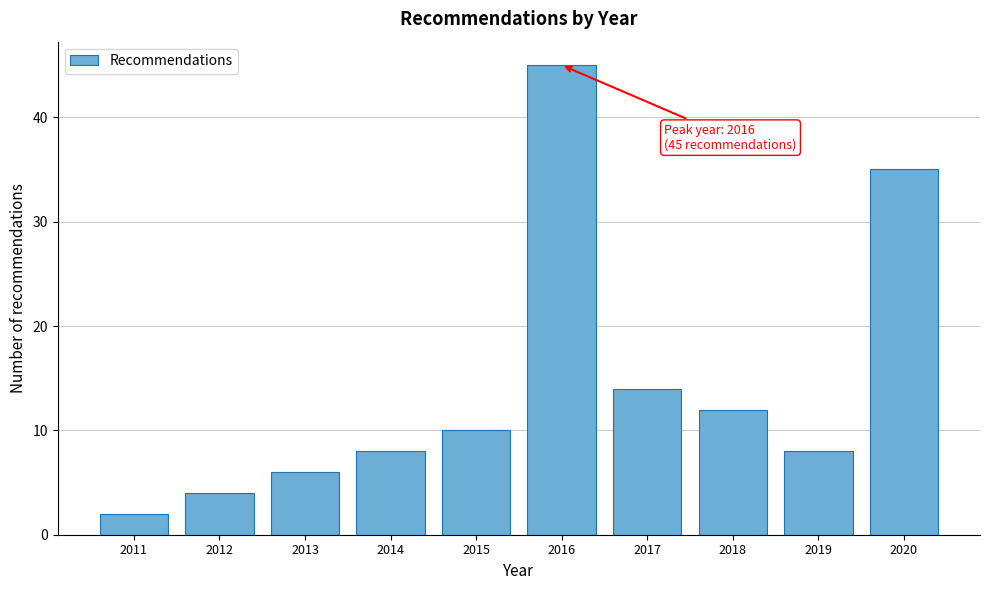

Reading right to left, extract all data points from this chart.

2020=35	2019=8	2018=12	2017=14	2016=45	2015=10	2014=8	2013=6	2012=4	2011=2